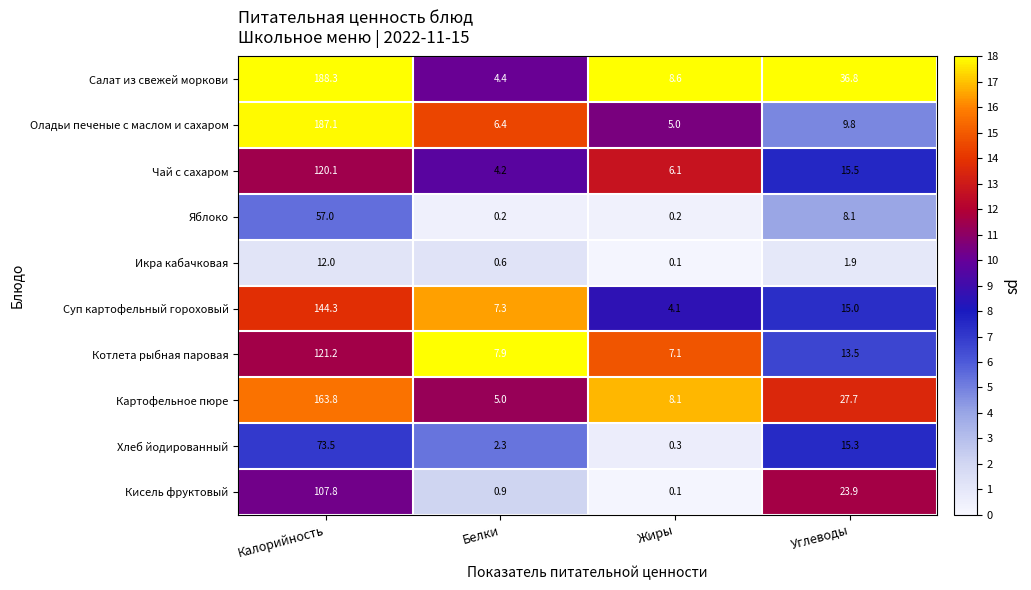

What is the sum of the Яблоко values at Жиры and Белки?

0.4